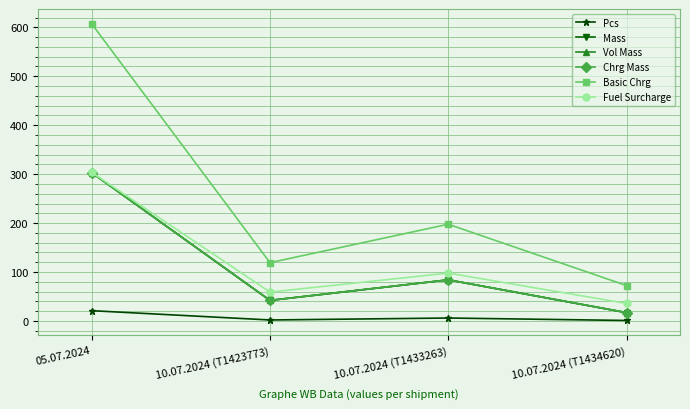

Rank the series by their maximum value, from lowest to highest.

Pcs, Mass, Vol Mass, Chrg Mass, Fuel Surcharge, Basic Chrg